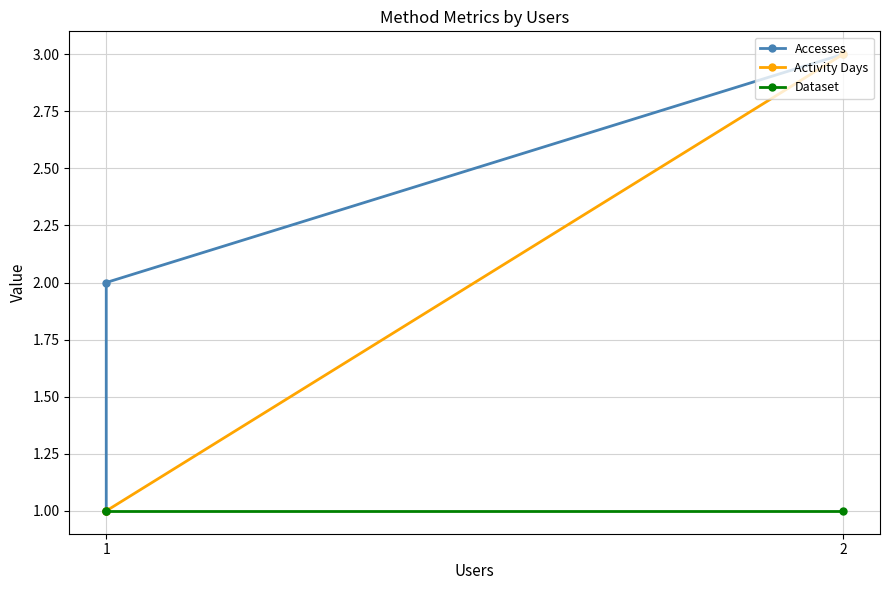

What is the sum of the Accesses values at 1 and 2?

5